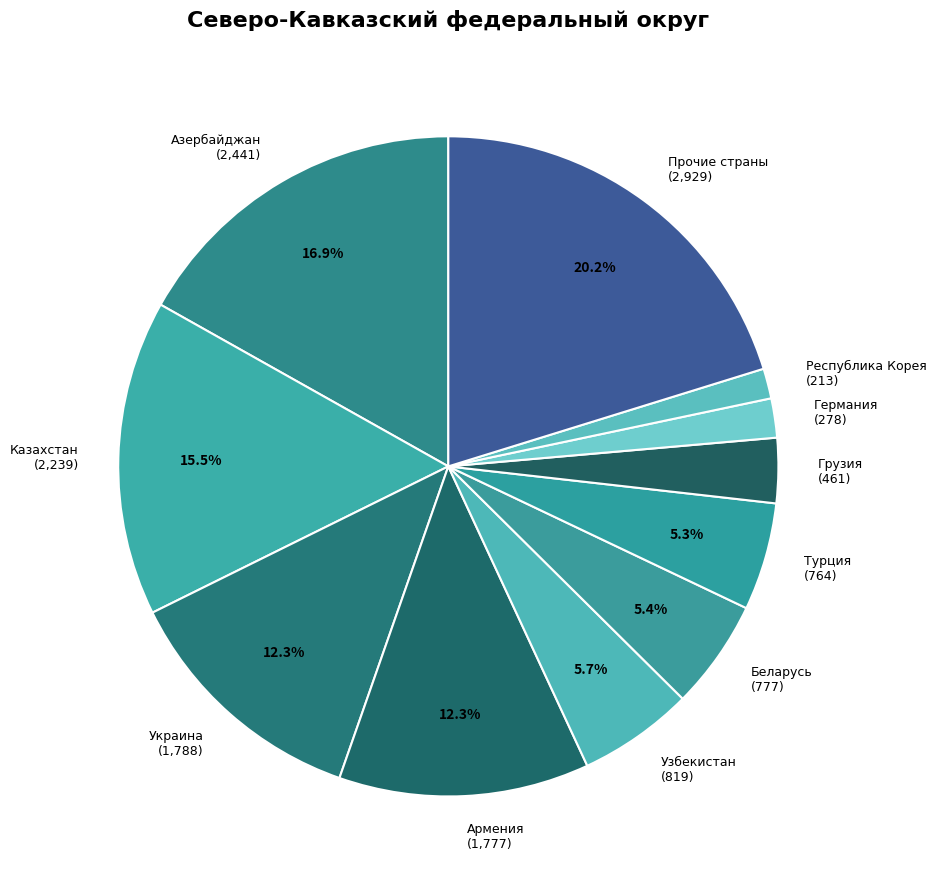

Which category has the biggest portion of the pie?

Прочие страны